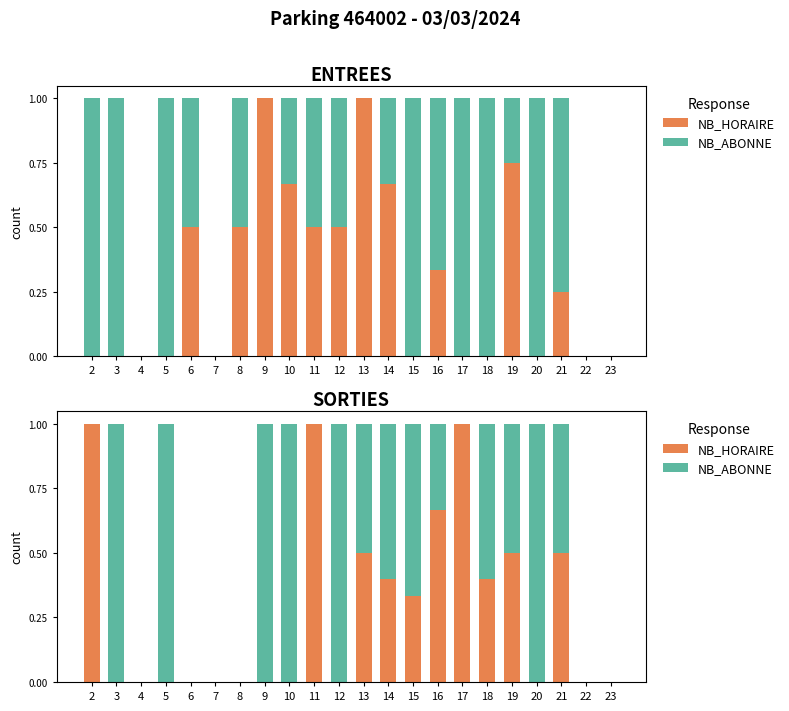

What is the greatest value displayed?

1.0